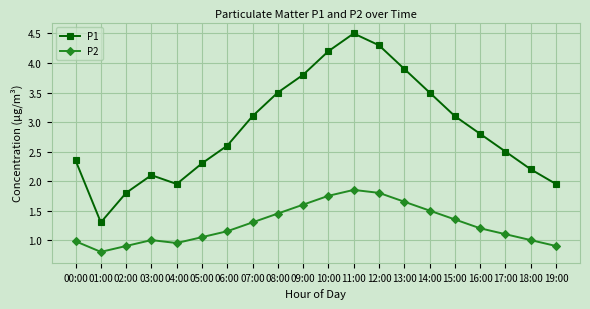

True or false: P2 and P1 cross at least once.

False